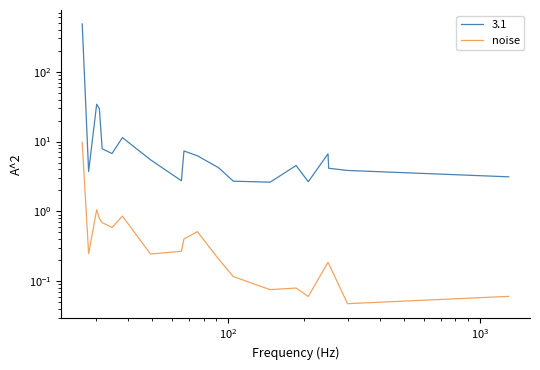

Reading left to right, extract all data points from this chart.

9.8	0.2	1.1	0.8	0.7	0.6	0.9	0.2	0.3	0.4	0.5	0.2	0.1	0.1	0.1	0.1	0.2	0.2	0.0	0.1